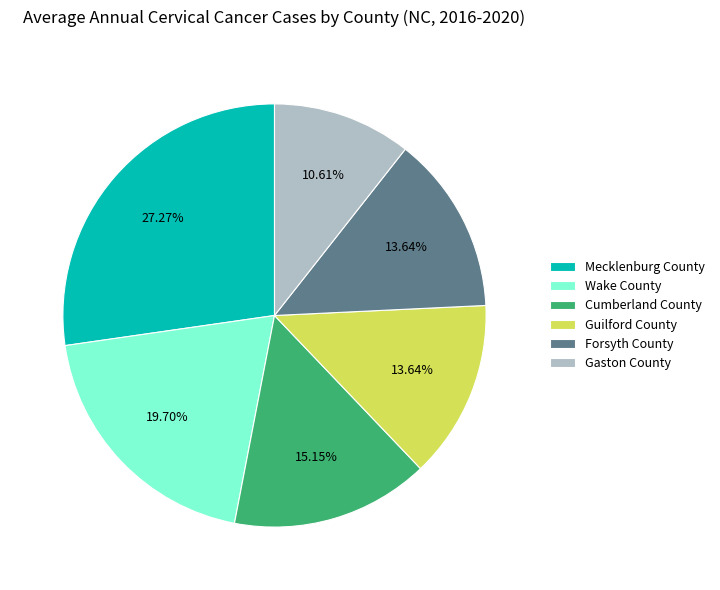

To the nearest percent, what portion does Cumberland County represent?

15%